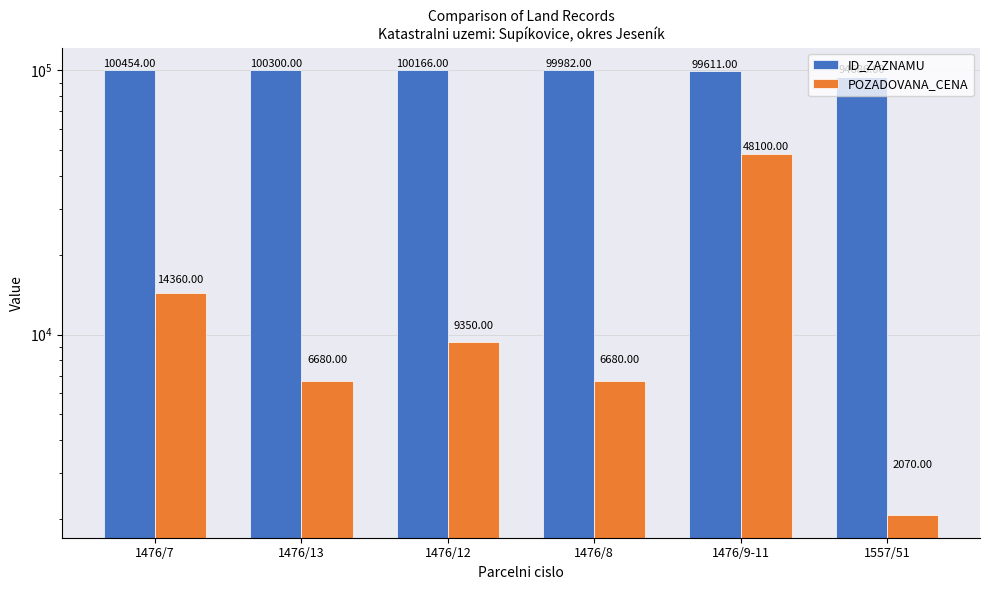

Rank the series at 1476/7 from highest to lowest value.

ID_ZAZNAMU, POZADOVANA_CENA